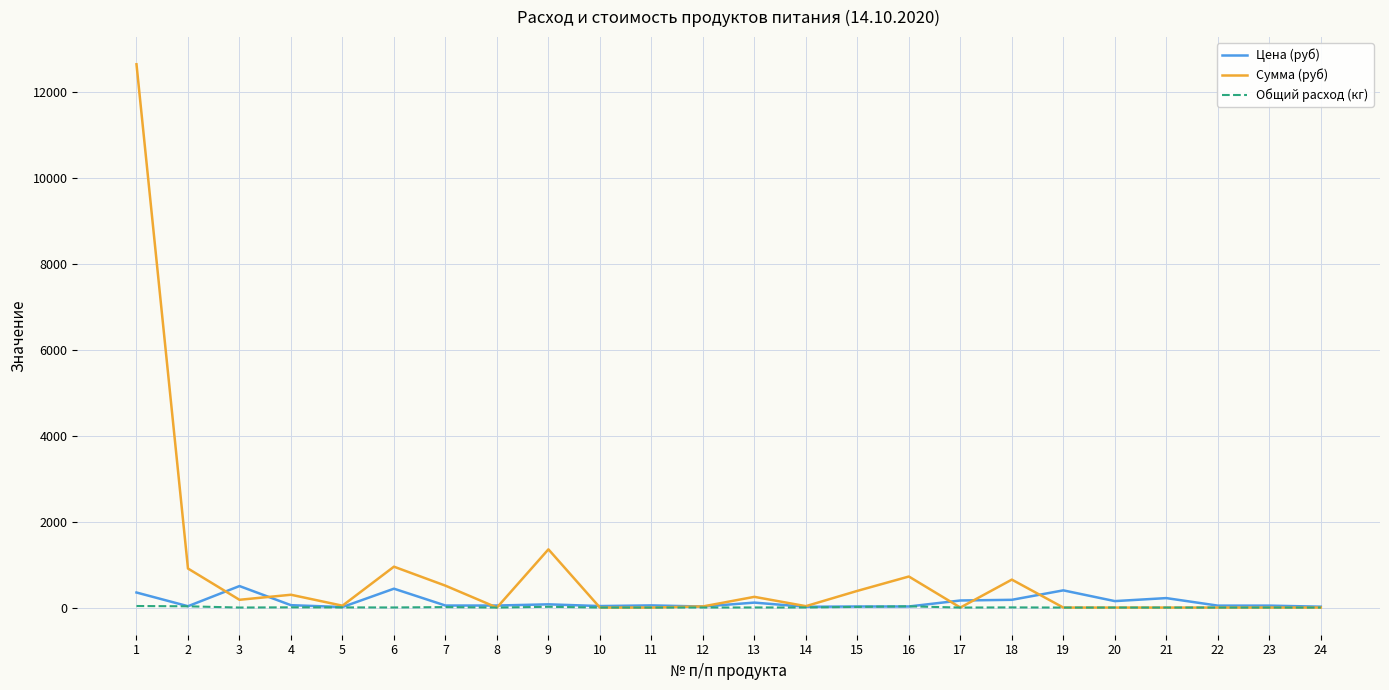

What is the maximum value shown in the chart?

12635.0